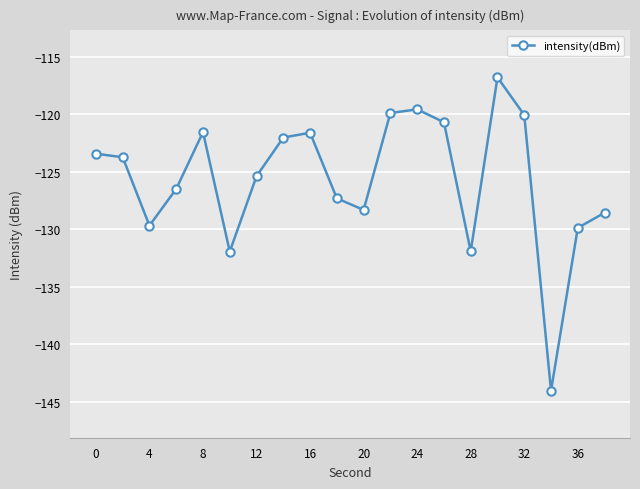

What is the average value?

-125.7